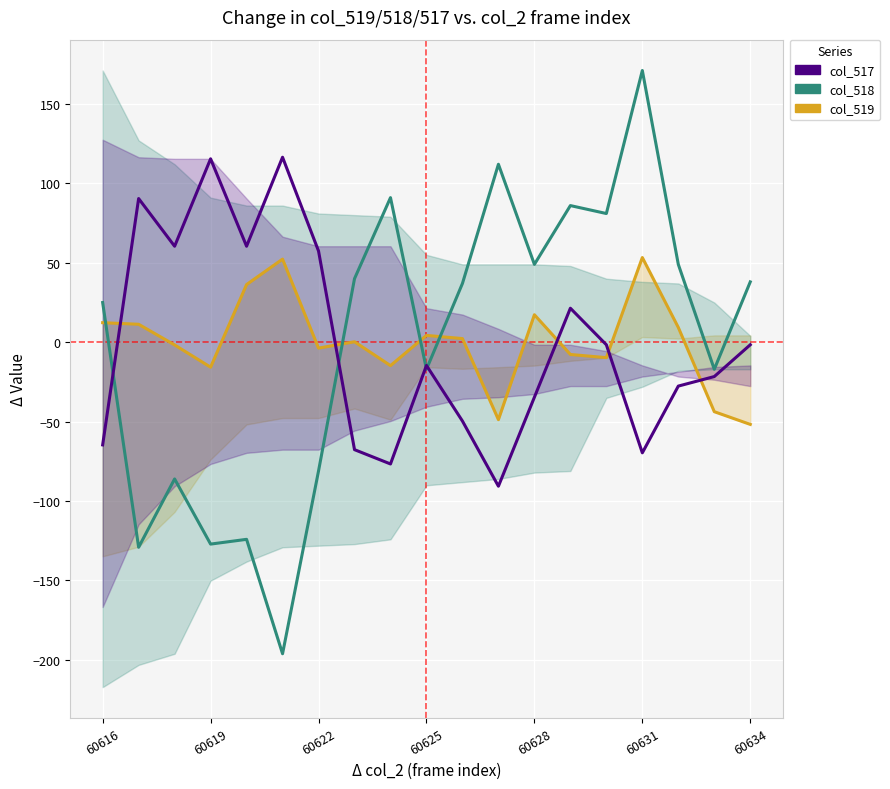

What is the difference between the col_519 values at 14 and 18?

42.0